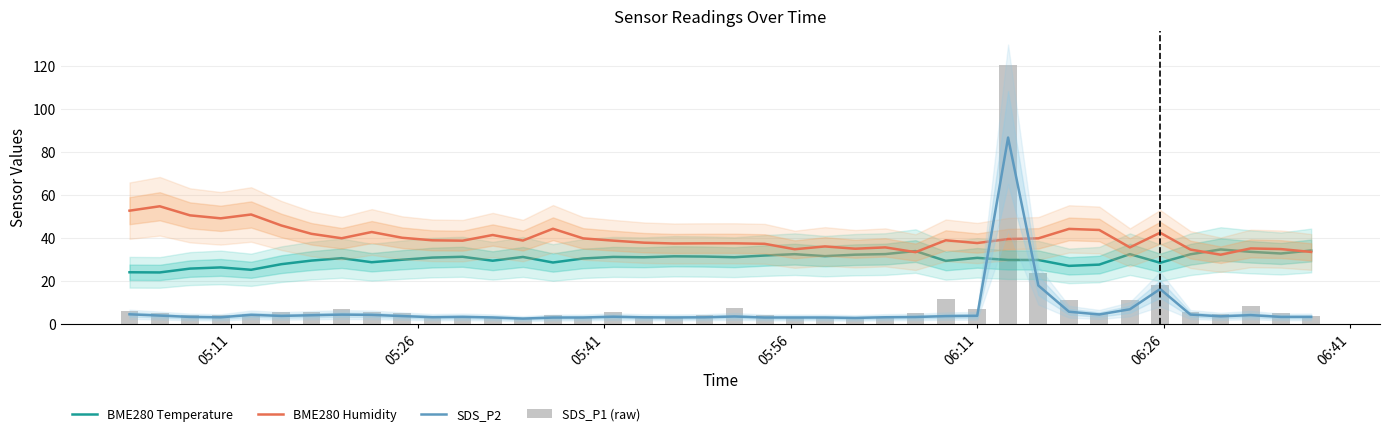

True or false: BME280 Humidity has a value of 76.4 at 8.

False